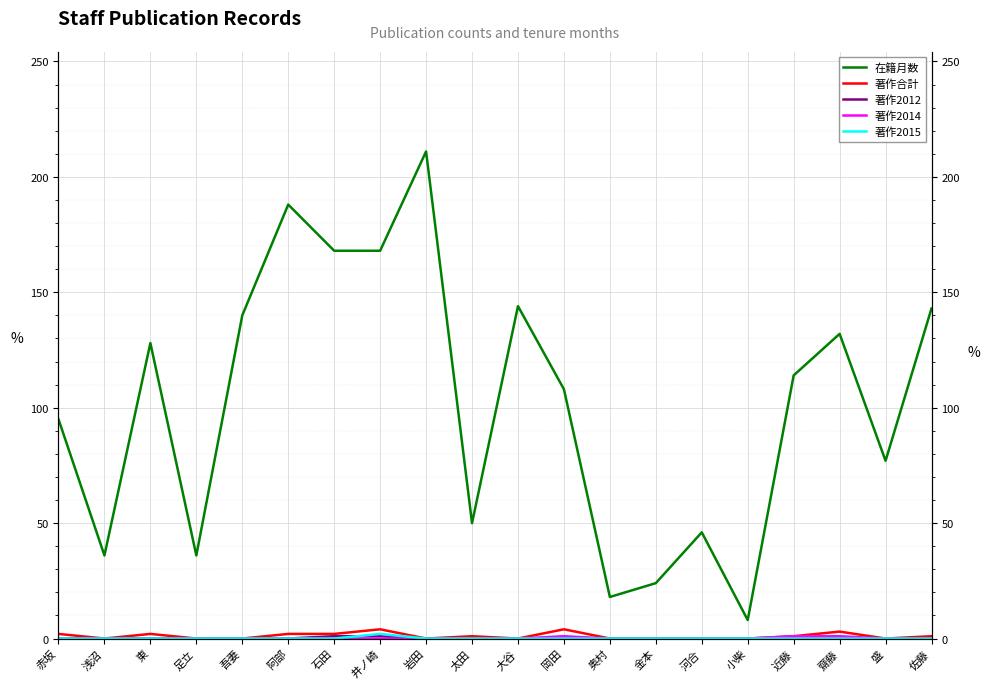

How many series are shown in this chart?

5